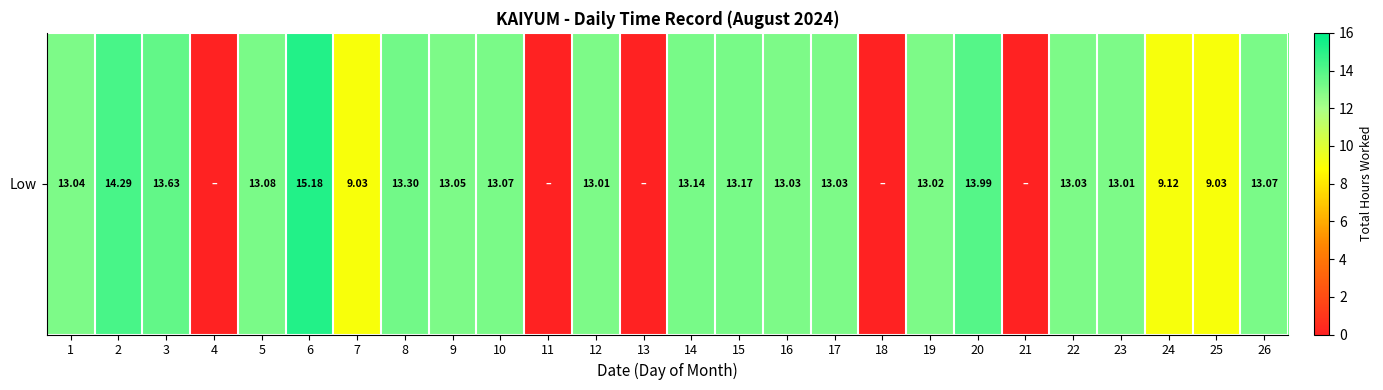

List the labels in order of value, smallest first.

4, 11, 13, 18, 21, 7, 25, 24, 12, 23, 19, 16, 17, 22, 1, 9, 10, 26, 5, 14, 15, 8, 3, 20, 2, 6